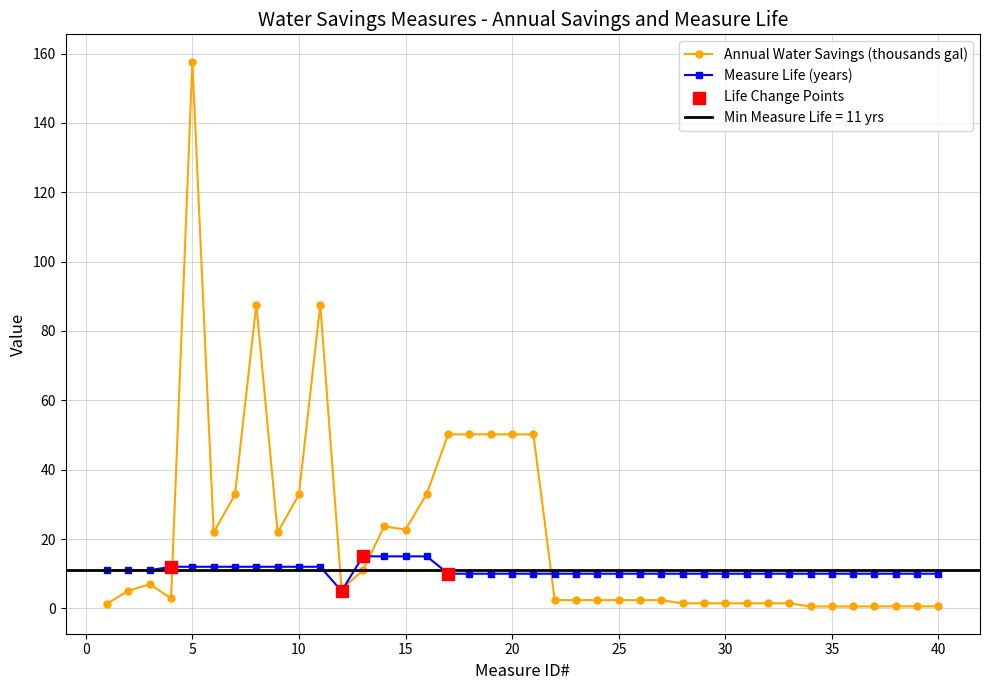

At which category is the sum across all series the highest?

5